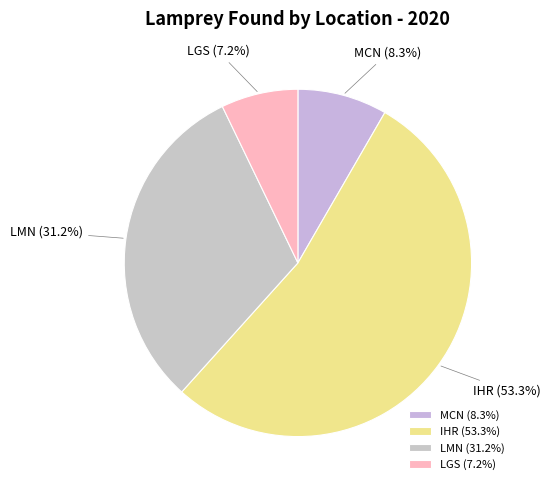

To the nearest percent, what percentage of the pie is LGS?

7%